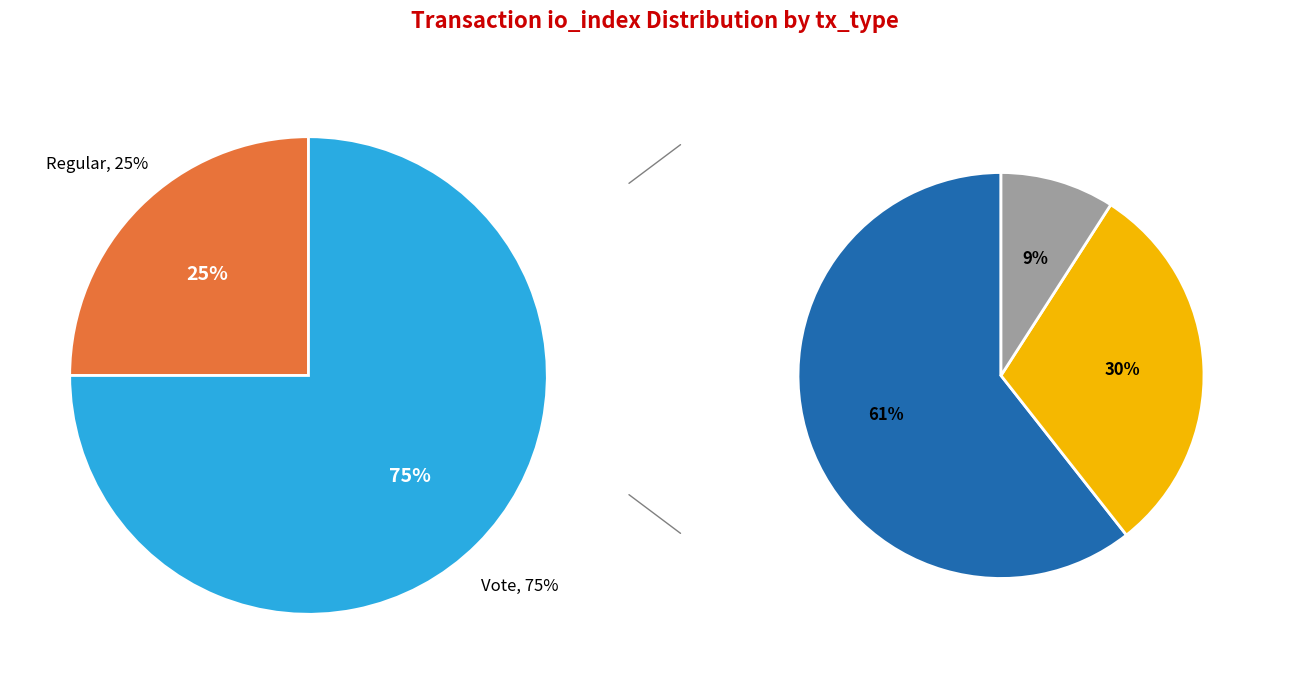

Is it true that Vote is 75% of the pie?

True